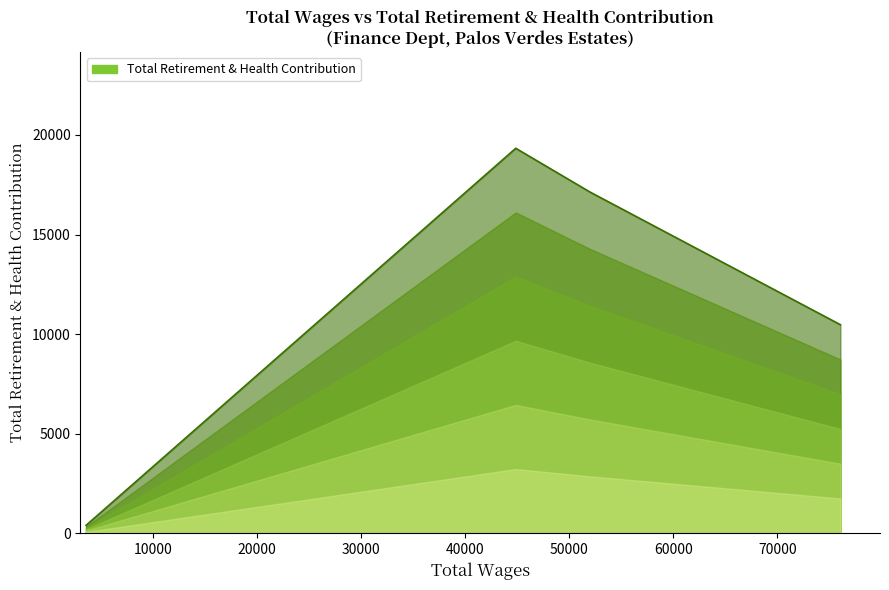

What is the maximum value shown in the chart?

19330